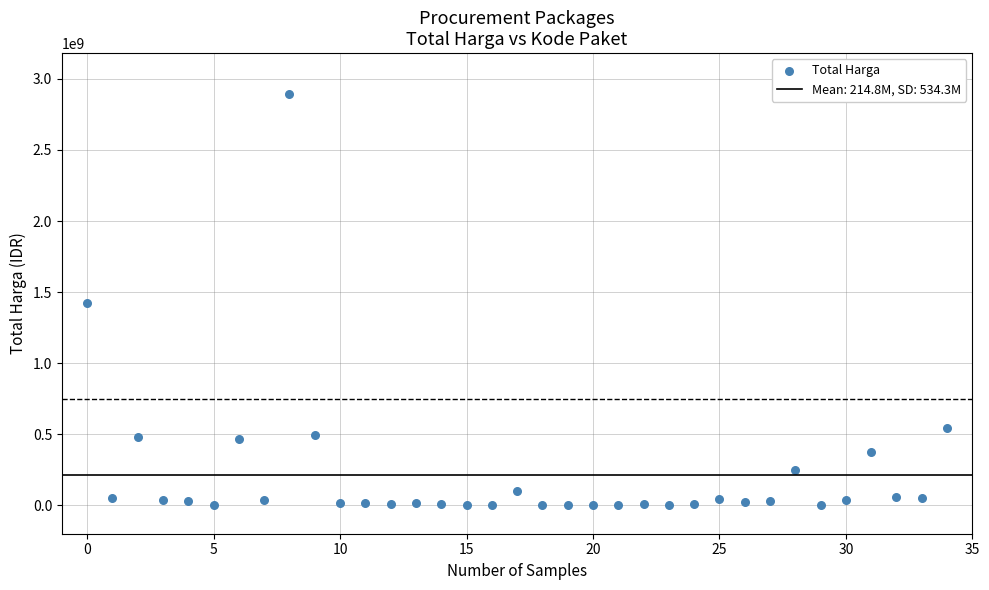

What is the range of Y values (max minus min)?

2892044000